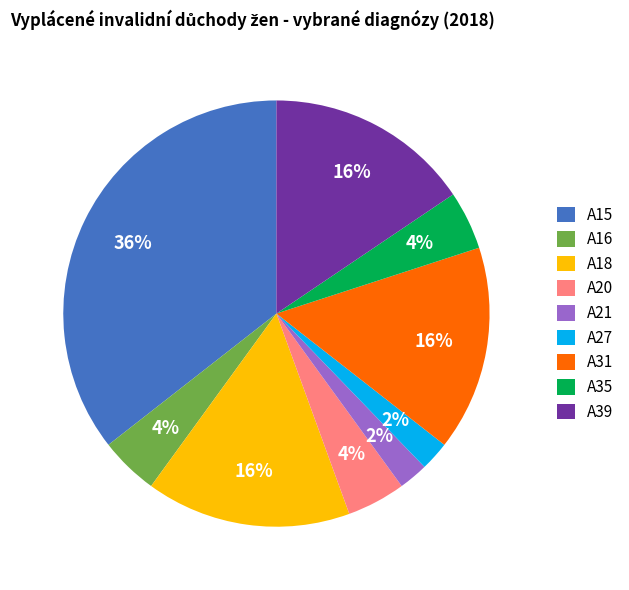

How many segments does this pie chart have?

9